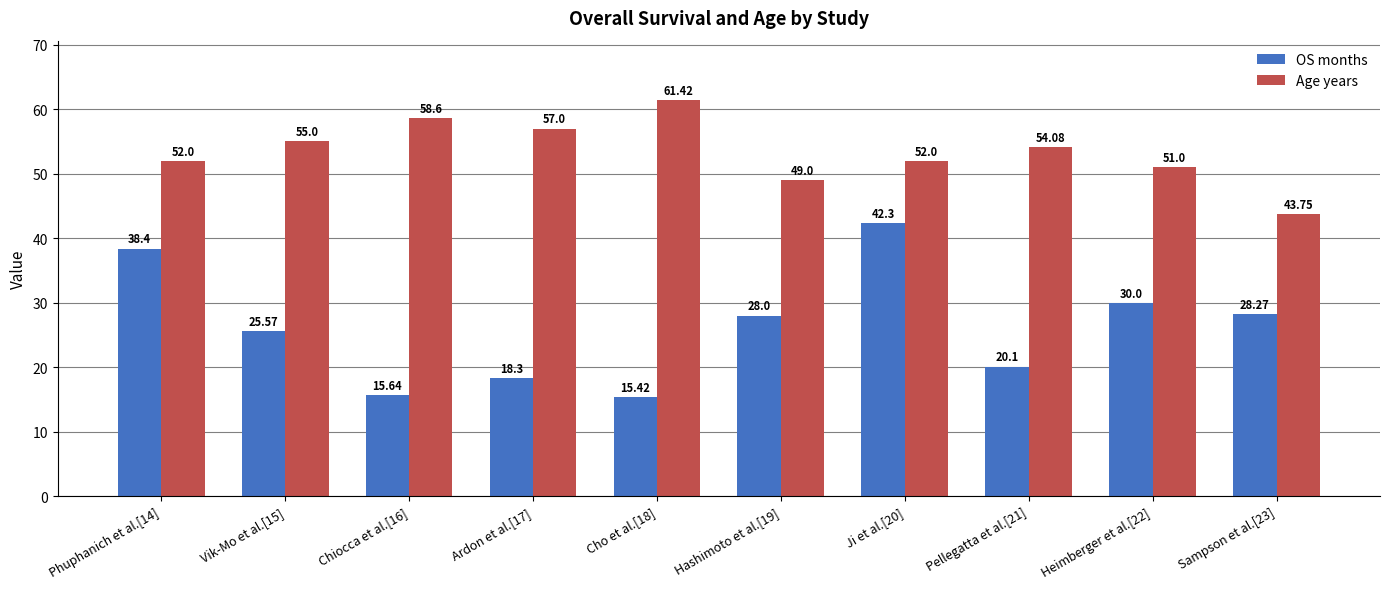

Reading right to left, list all the values displayed in this chart.

OS months: Sampson et al.[23]=28.3	Heimberger et al.[22]=30.0	Pellegatta et al.[21]=20.1	Ji et al.[20]=42.3	Hashimoto et al.[19]=28.0	Cho et al.[18]=15.4	Ardon et al.[17]=18.3	Chiocca et al.[16]=15.6	Vik-Mo et al.[15]=25.6	Phuphanich et al.[14]=38.4
Age years: Sampson et al.[23]=43.8	Heimberger et al.[22]=51.0	Pellegatta et al.[21]=54.1	Ji et al.[20]=52.0	Hashimoto et al.[19]=49.0	Cho et al.[18]=61.4	Ardon et al.[17]=57.0	Chiocca et al.[16]=58.6	Vik-Mo et al.[15]=55.0	Phuphanich et al.[14]=52.0